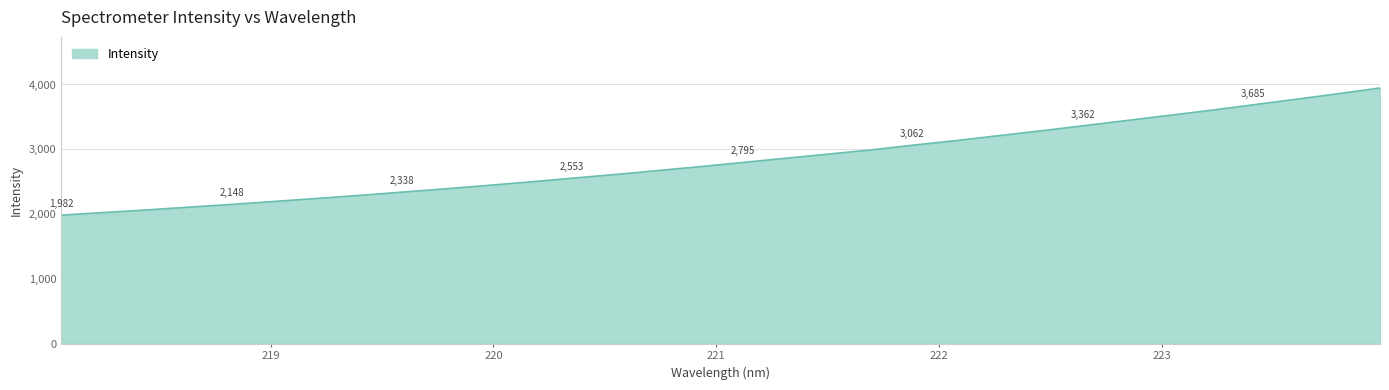

What is the smallest value displayed?

1982.5